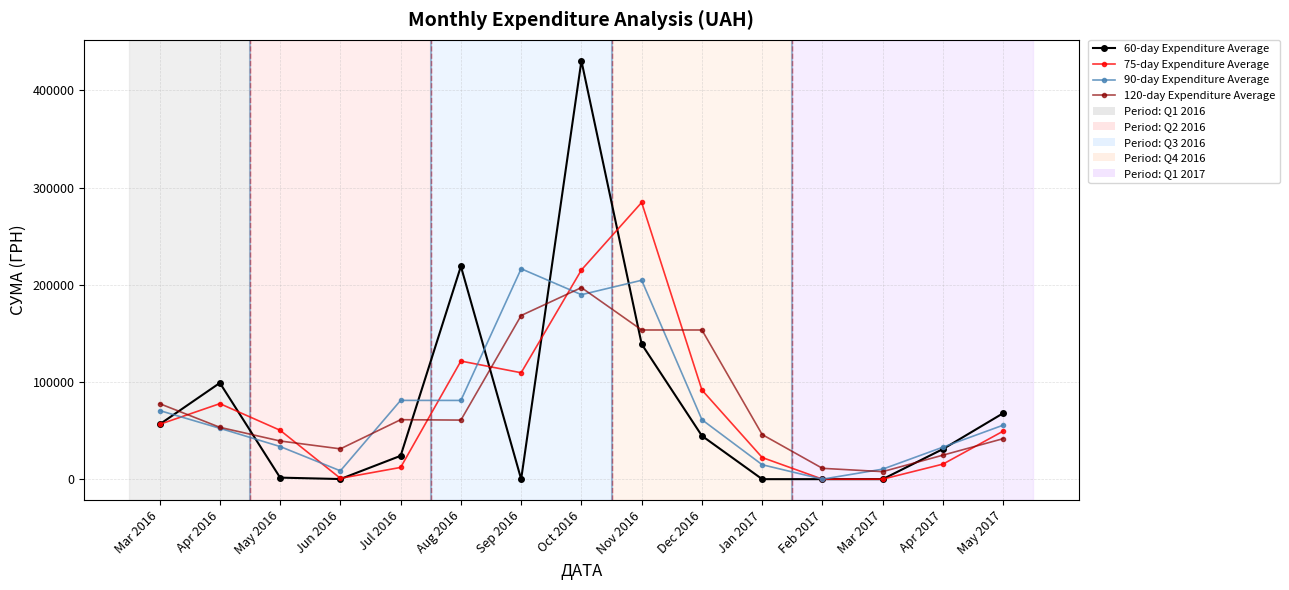

How many values in the 90-day Expenditure Average series exceed 55572?

8